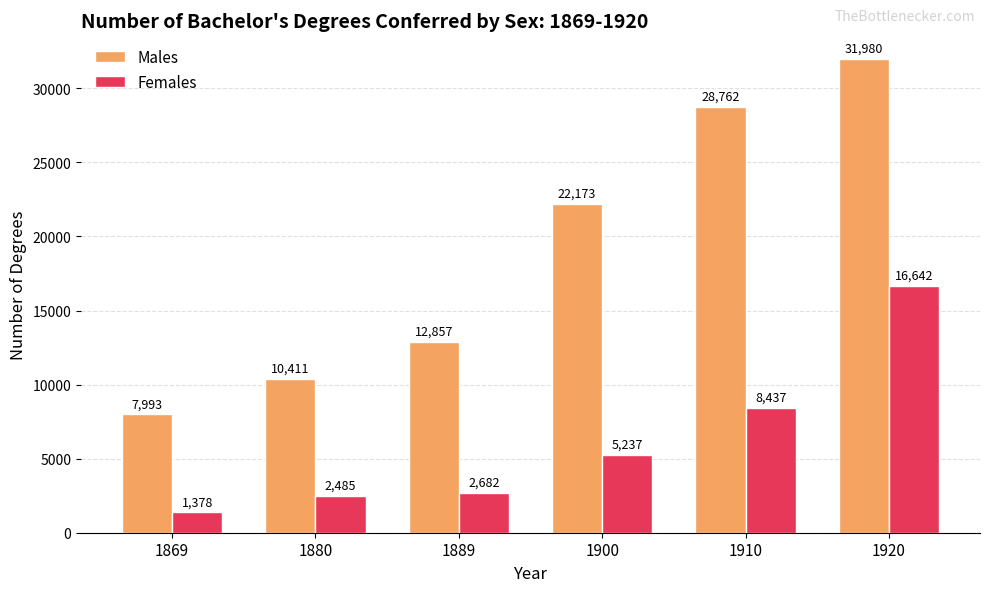

Reading left to right, extract all data points from this chart.

Males: 1869=7993	1880=10411	1889=12857	1900=22173	1910=28762	1920=31980
Females: 1869=1378	1880=2485	1889=2682	1900=5237	1910=8437	1920=16642